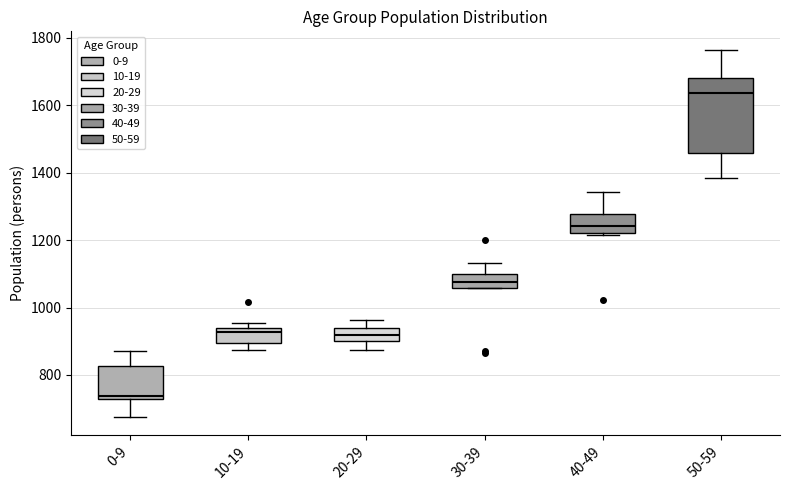

Which box has the lowest median line?

0-9